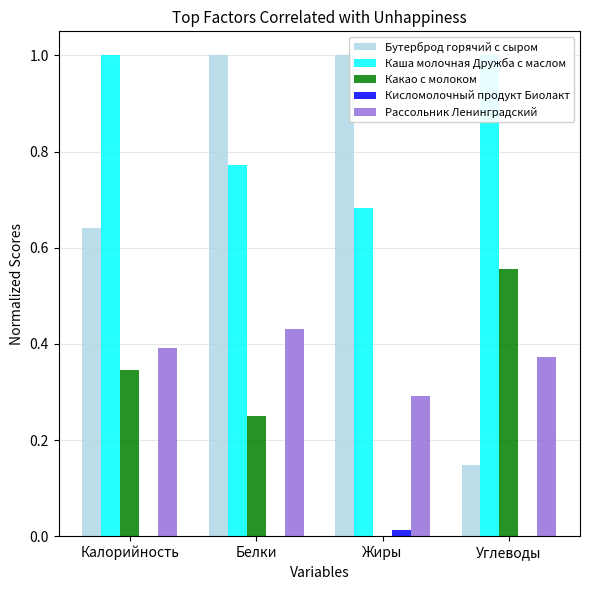

Between Калорийность and Углеводы, which is larger?

Калорийность